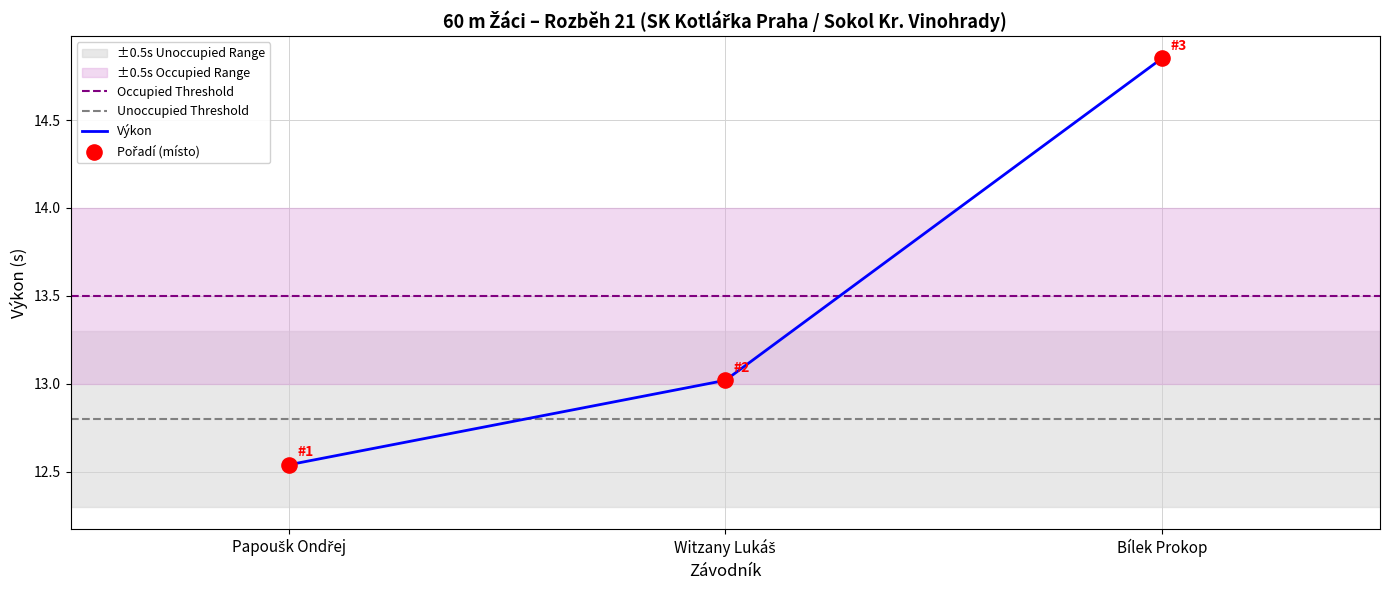

Which has a higher value, Papoušk Ondřej or Bílek Prokop?

Bílek Prokop